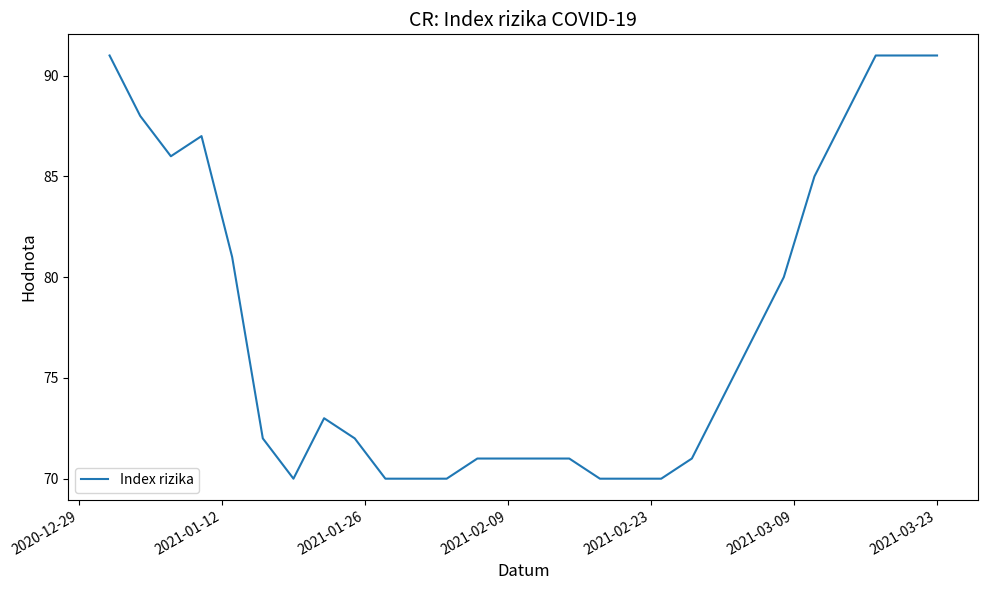

What is the difference between the maximum and minimum values?

21